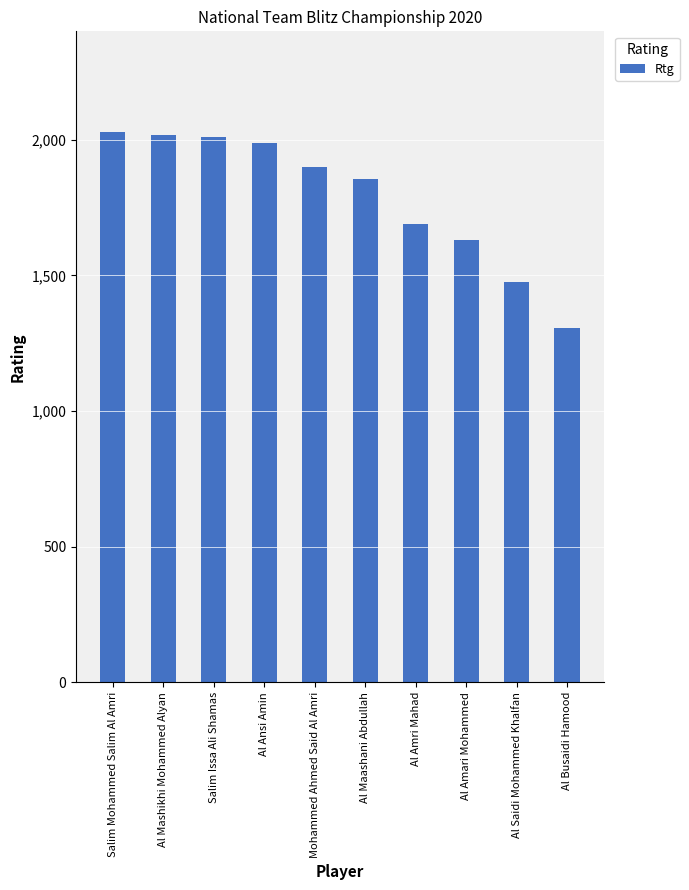

What is the difference between the second highest and minimum values?

711